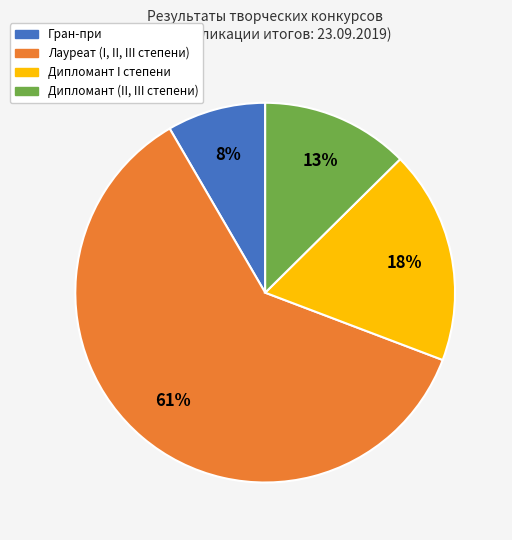

To the nearest percent, what is the average slice percentage?

25%